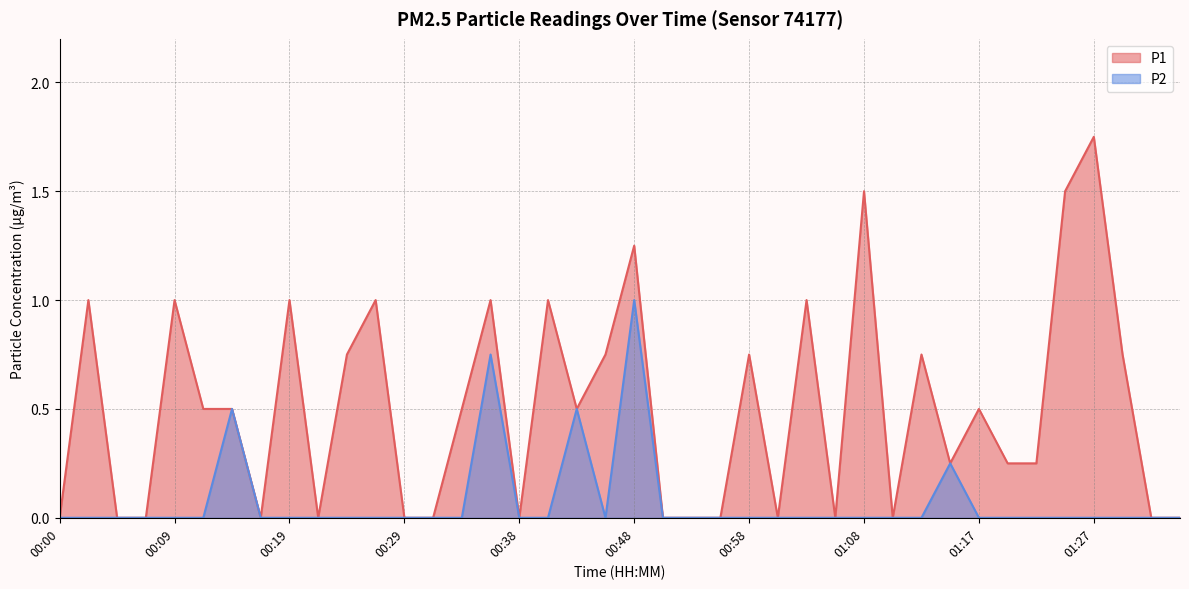

List the labels in order of P1 value, smallest first.

00:00, 00:04, 00:07, 00:17, 00:21, 00:29, 00:31, 00:38, 00:51, 00:53, 00:55, 01:00, 01:05, 01:10, 01:32, 01:34, 01:15, 01:20, 01:22, 00:12, 00:14, 00:34, 00:43, 01:17, 00:24, 00:46, 00:58, 01:12, 01:29, 00:02, 00:09, 00:19, 00:26, 00:36, 00:41, 01:03, 00:48, 01:08, 01:25, 01:27